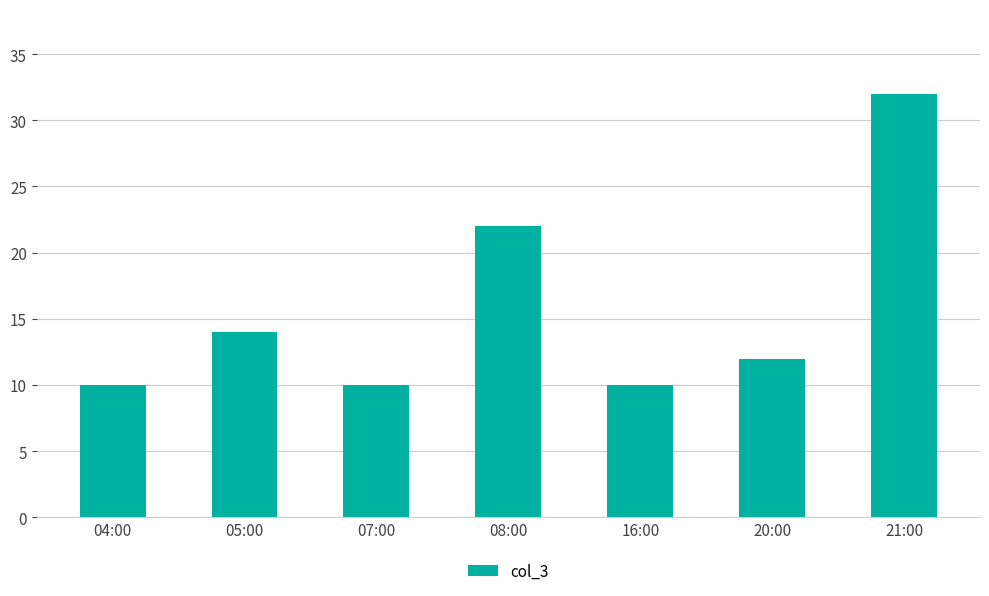

Where does the data first go above 12?

05:00